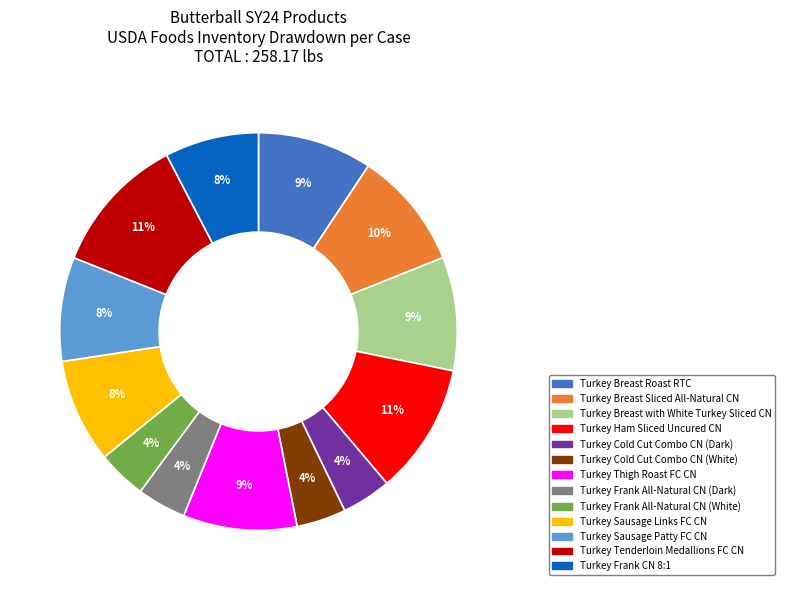

Which has a higher value, Turkey Sausage Links FC CN or Turkey Breast with White Turkey Sliced CN?

Turkey Breast with White Turkey Sliced CN